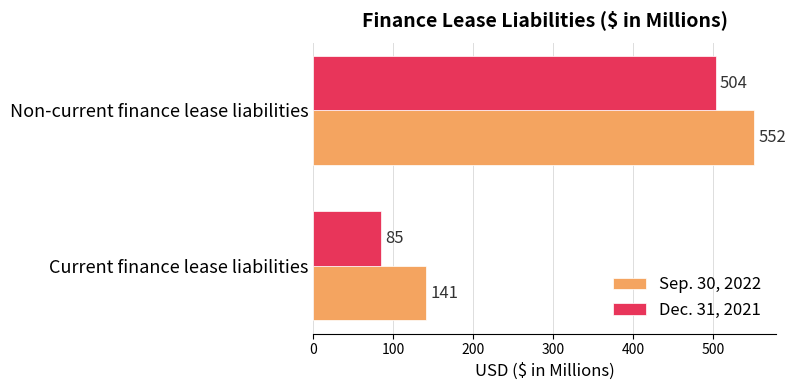

Which category has the highest value in the Dec. 31, 2021 series?

Non-current finance lease liabilities